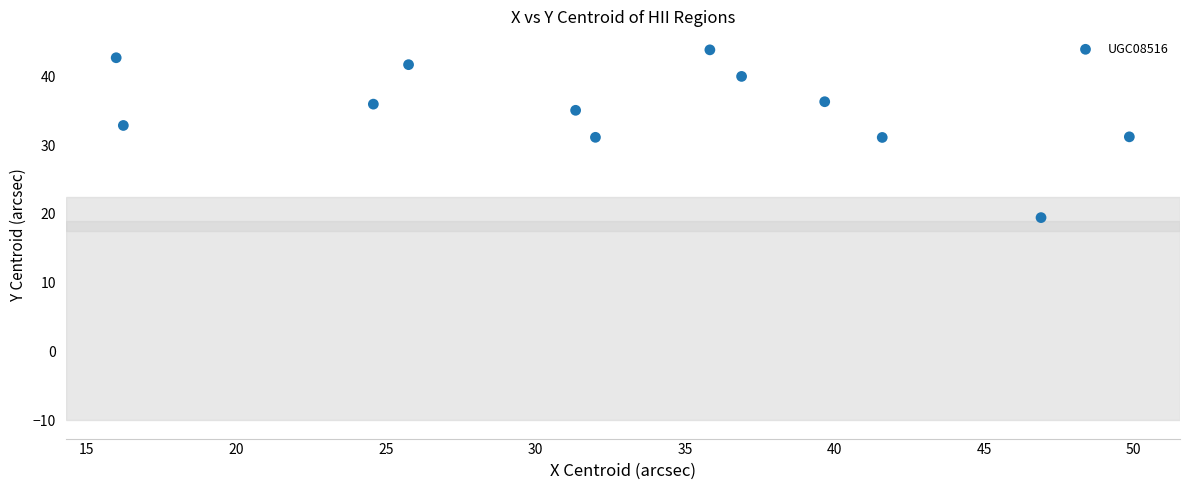

What is the average X value?

33.1